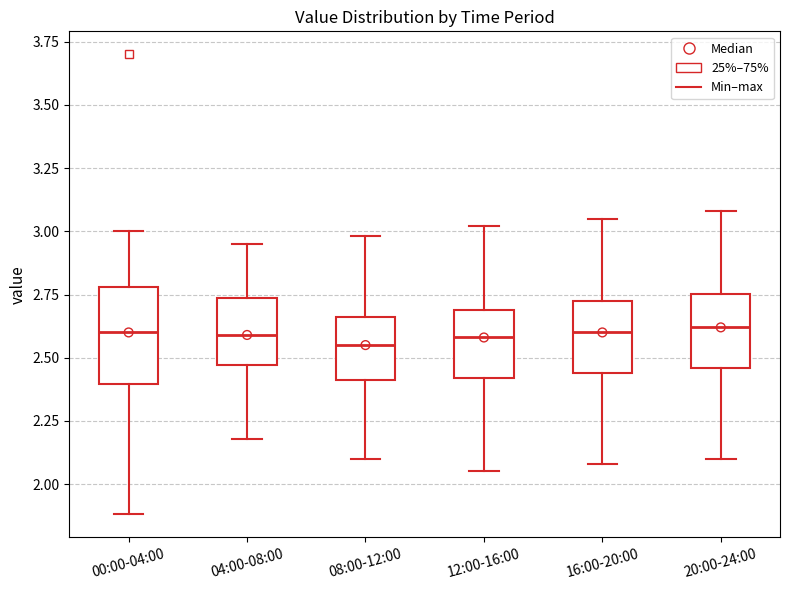

Comparing the boxes themselves (not the whiskers), which one is the tallest?

00:00-04:00